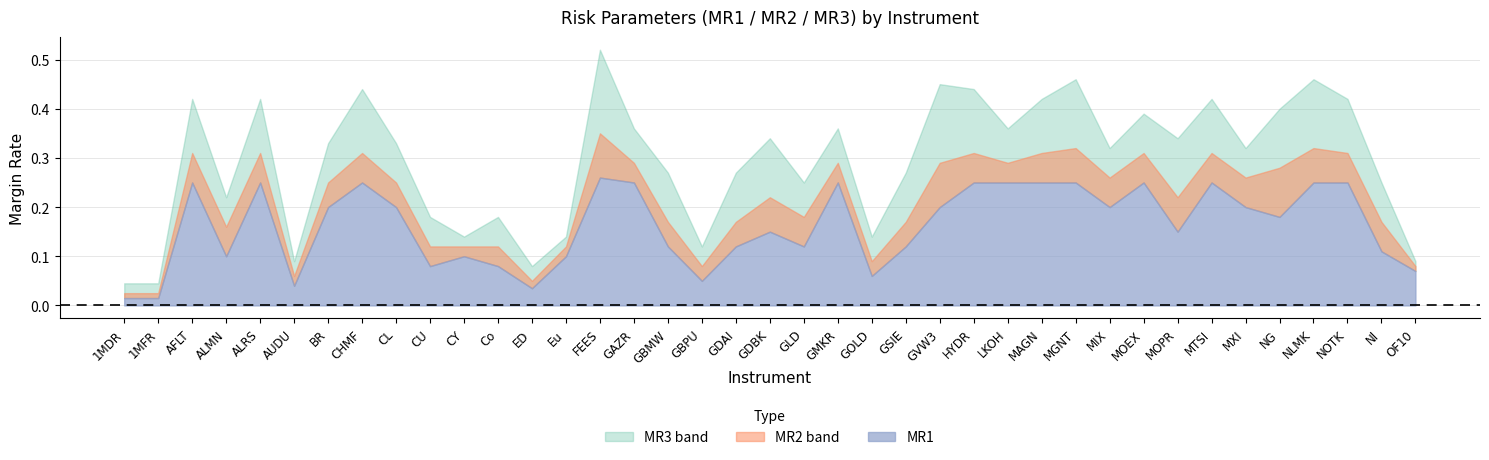

Is the value of MR1 at 15 greater than the value of MR2 at 22?

Yes